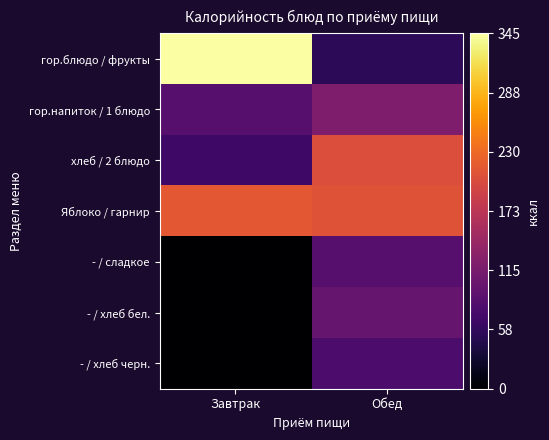

Reading left to right, extract all data points from this chart.

гор.блюдо / фрукты: Завтрак=345.3	Обед=53.0
гор.напиток / 1 блюдо: Завтрак=86.5	Обед=119.9
хлеб / 2 блюдо: Завтрак=67.4	Обед=204.6
Яблоко / гарнир: Завтрак=215.0	Обед=210.0
- / сладкое: Завтрак=0.0	Обед=86.5
- / хлеб бел.: Завтрак=0.0	Обед=98.7
- / хлеб черн.: Завтрак=0.0	Обед=77.3